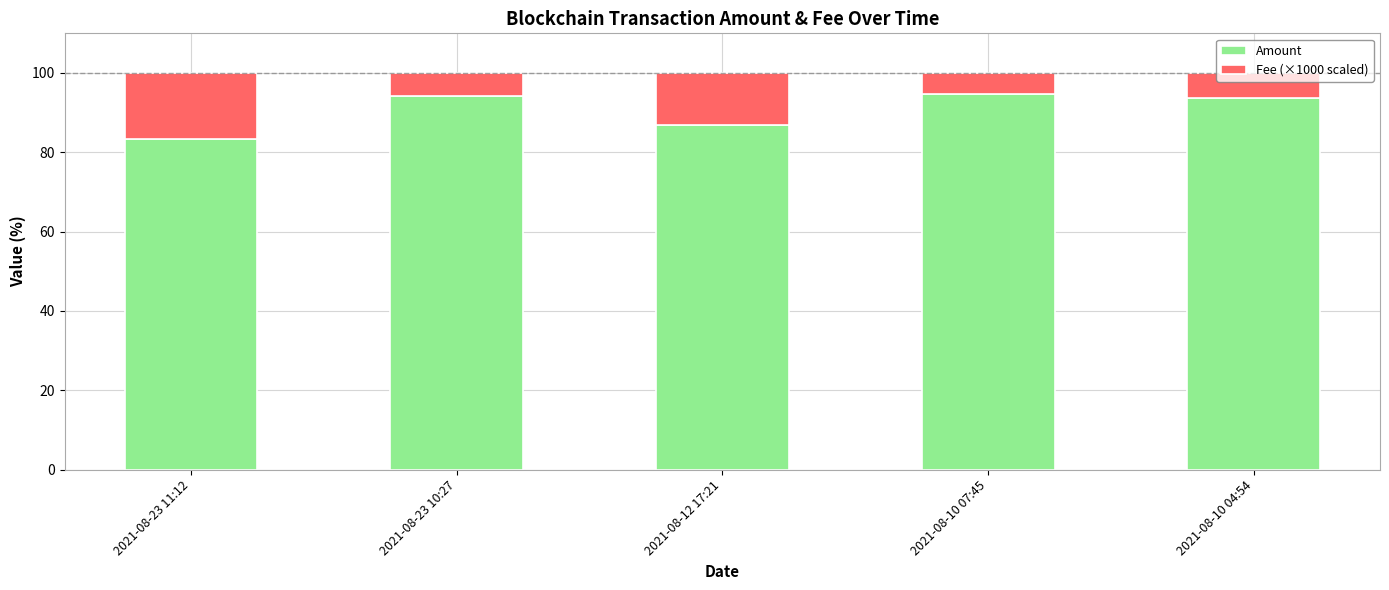

How many values in the Amount series exceed 93?

3